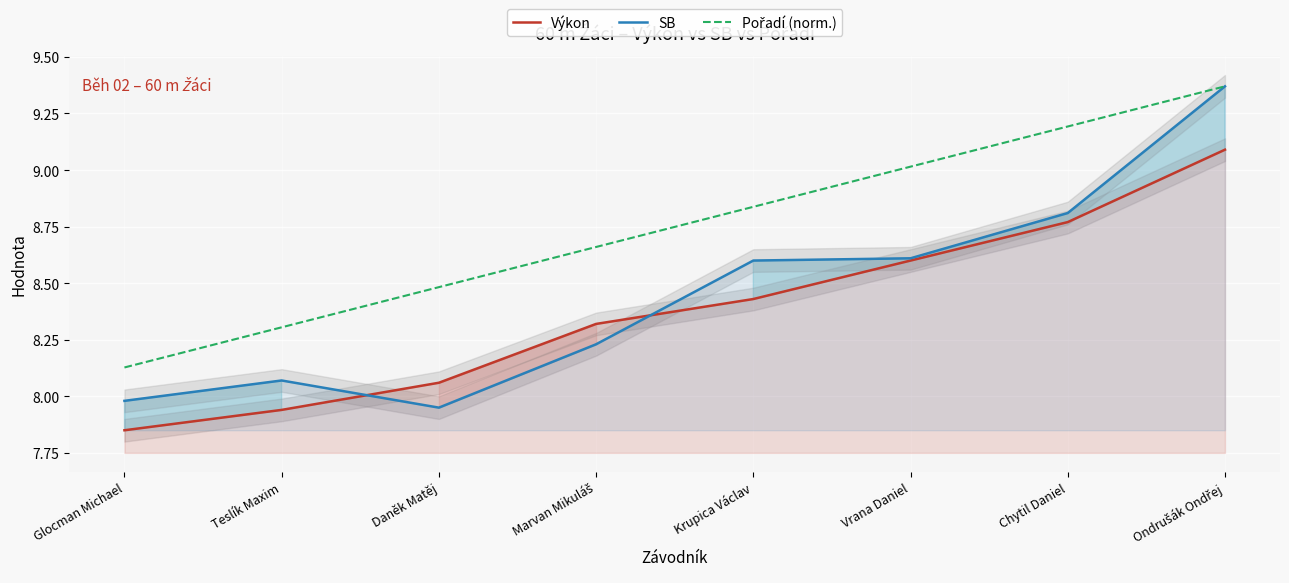

What value does the Výkon series have at Teslík Maxim?

7.9